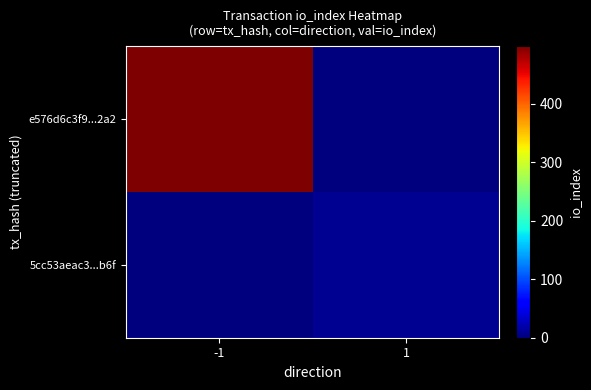

At how many categories does at least one series exceed 295?

1